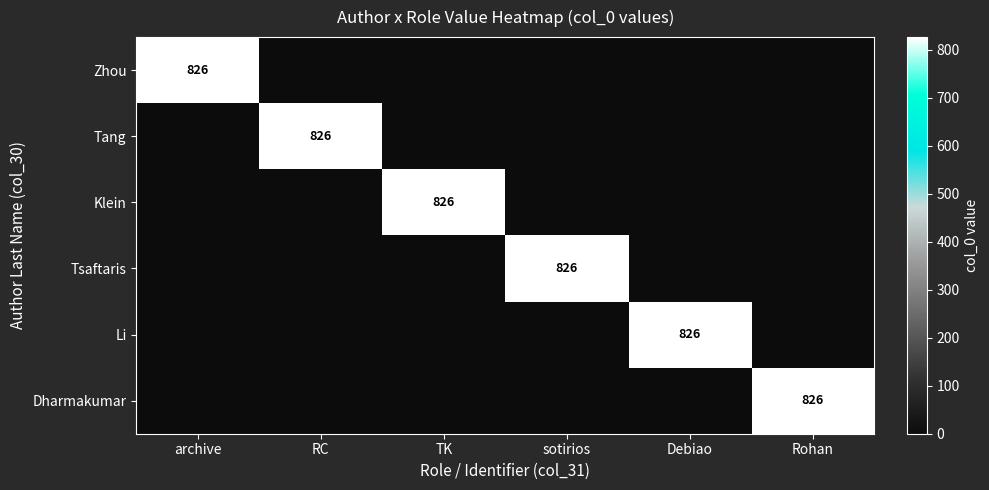

What is the difference between the Tang values at TK and RC?

826